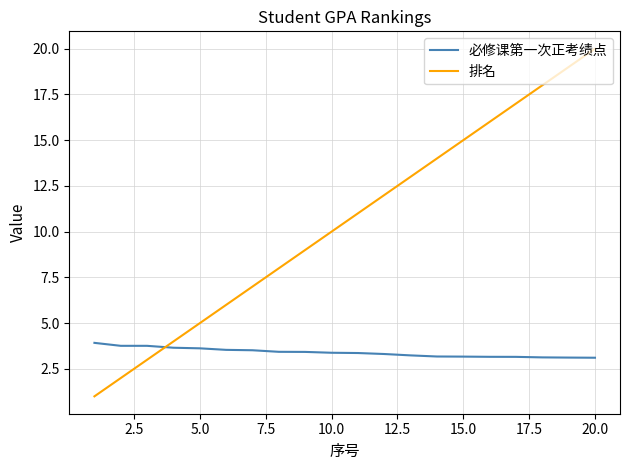

Does the chart display data point markers on the line(s)?

No